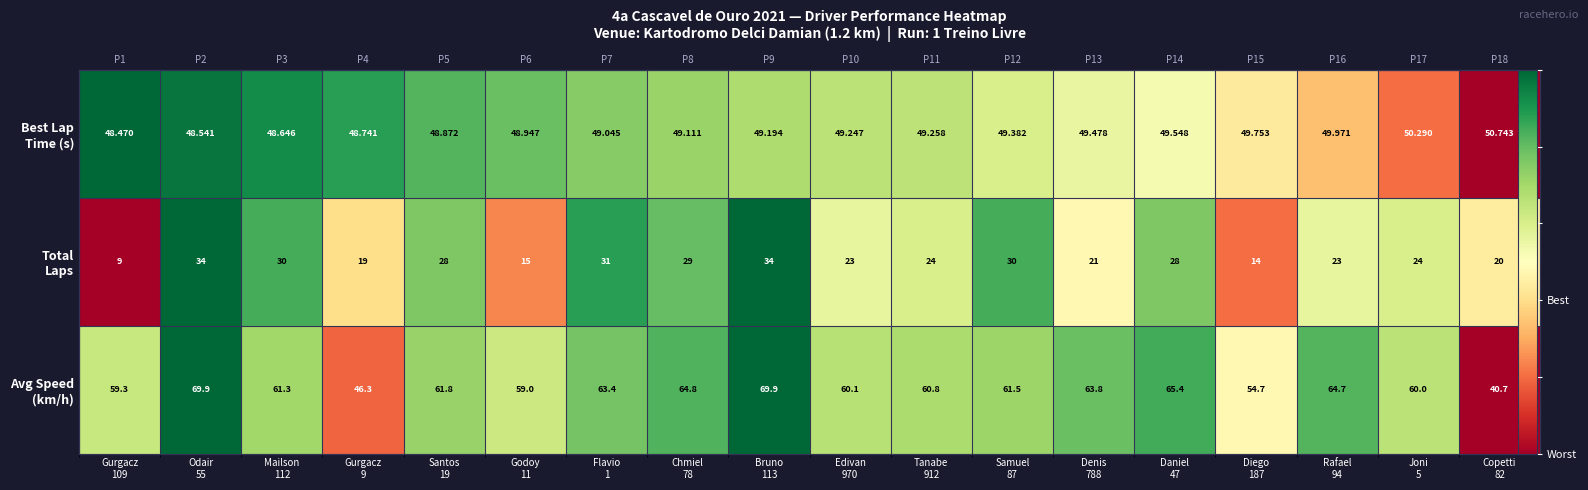

Which series changed the most between Gurgacz 9 and Rafael 94?

Avg Speed (km/h)